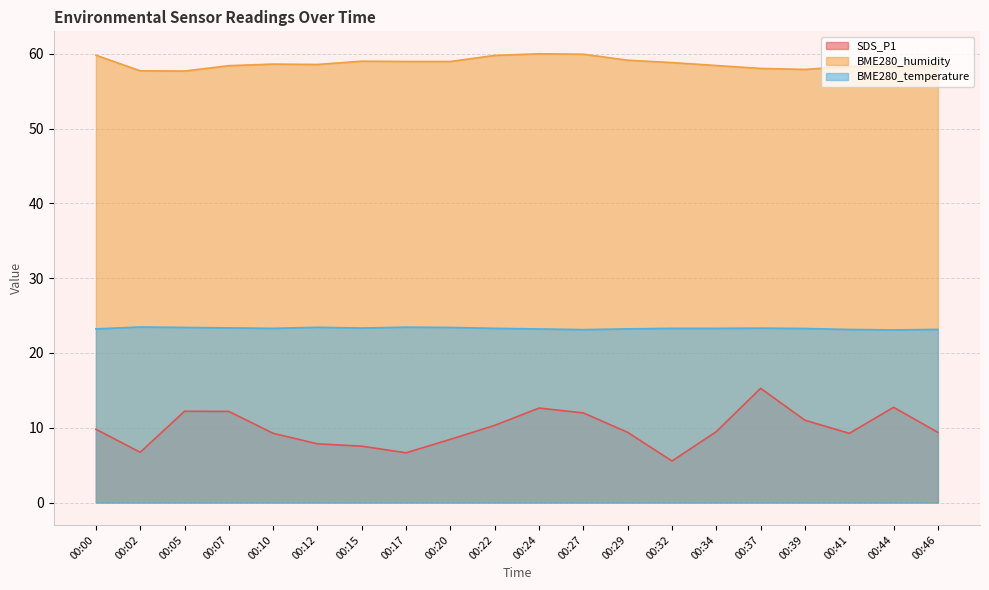

In BME280_temperature, how many points are higher than both neighbors (excluding endpoints)?

4